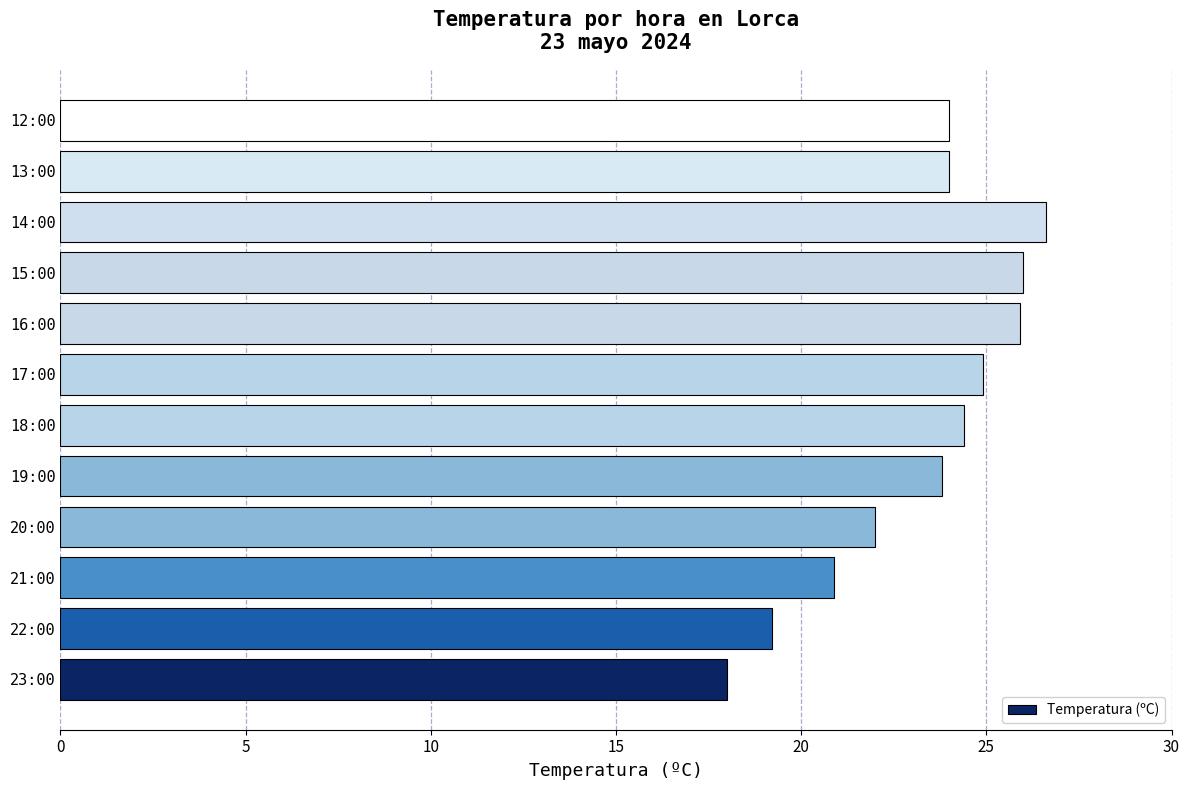

The value at 13:00 is 41.9. True or false?

False